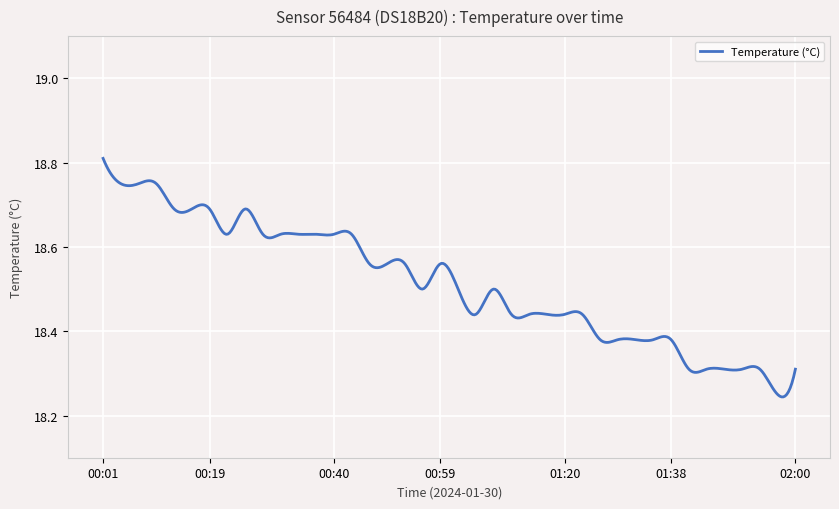

Reading left to right, list all the values displayed in this chart.

00:01=18.8	00:04=18.8	00:07=18.8	00:10=18.8	00:13=18.7	00:16=18.7	00:19=18.7	00:22=18.6	00:25=18.7	00:28=18.6	00:31=18.6	00:34=18.6	00:37=18.6	00:40=18.6	00:43=18.6	00:46=18.6	00:49=18.6	00:52=18.6	00:56=18.5	00:59=18.6	01:02=18.5	01:05=18.4	01:08=18.5	01:11=18.4	01:14=18.4	01:17=18.4	01:20=18.4	01:23=18.4	01:26=18.4	01:29=18.4	01:32=18.4	01:35=18.4	01:38=18.4	01:41=18.3	01:44=18.3	01:47=18.3	01:50=18.3	01:53=18.3	01:56=18.2	02:00=18.3